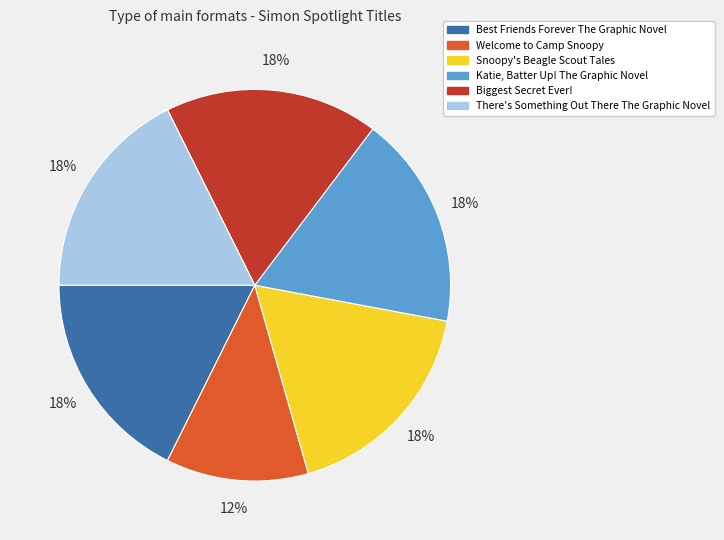

Do There's Something Out There The Graphic Novel and Snoopy's Beagle Scout Tales together represent more than half of the pie?

No